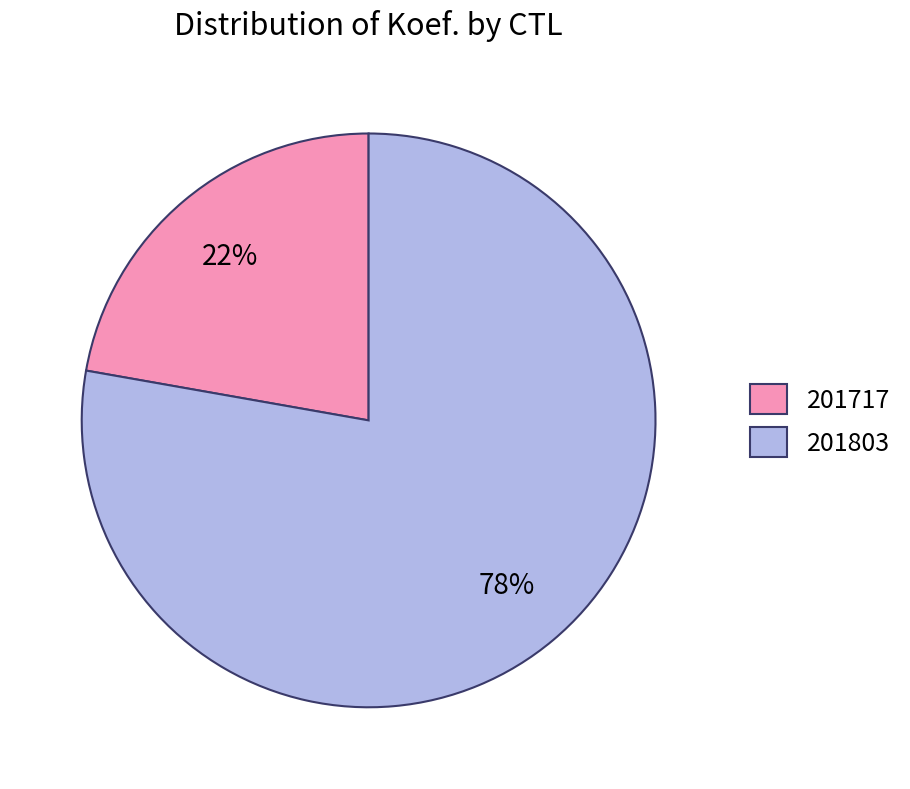

Is 201803 the majority of the pie?

Yes